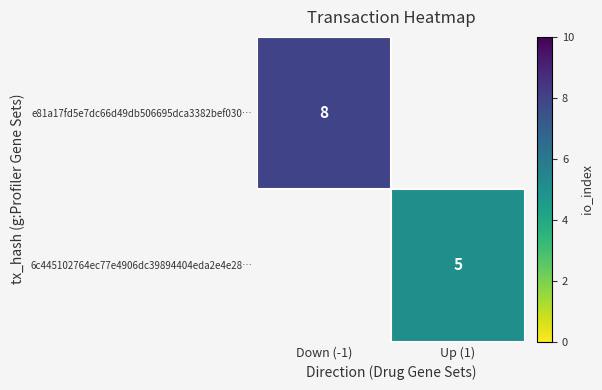

Which label corresponds to the smallest value in the chart?

Up (1)